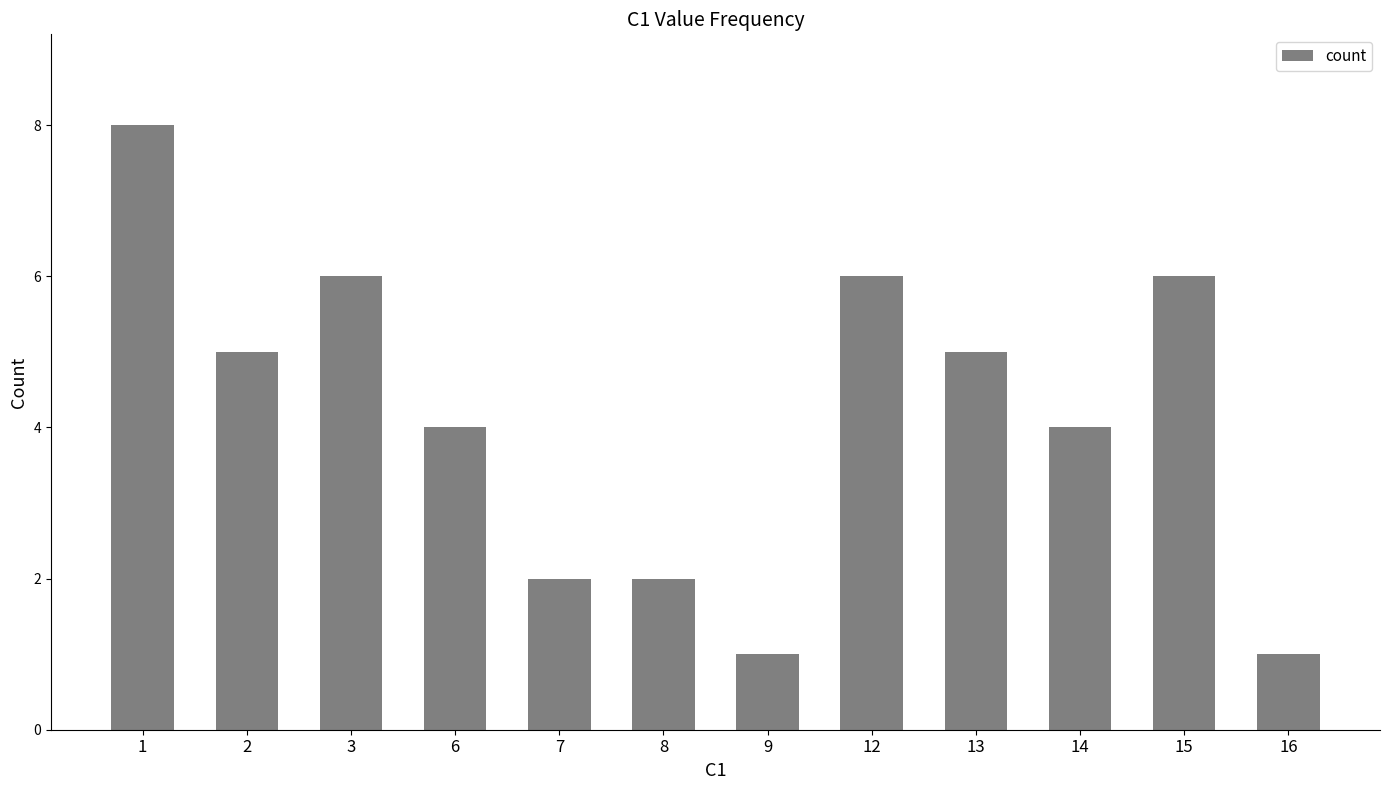

What is the value of the 9th bar from the left?

5